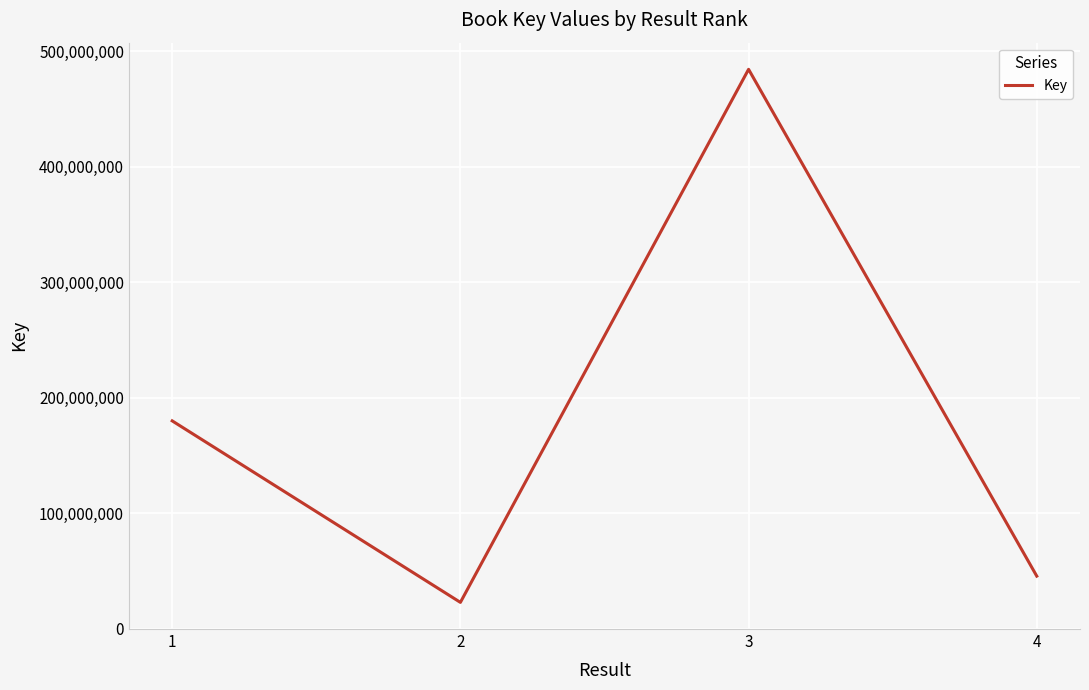

Approximately how many times larger is the value at 3 compared to 1?

2.7